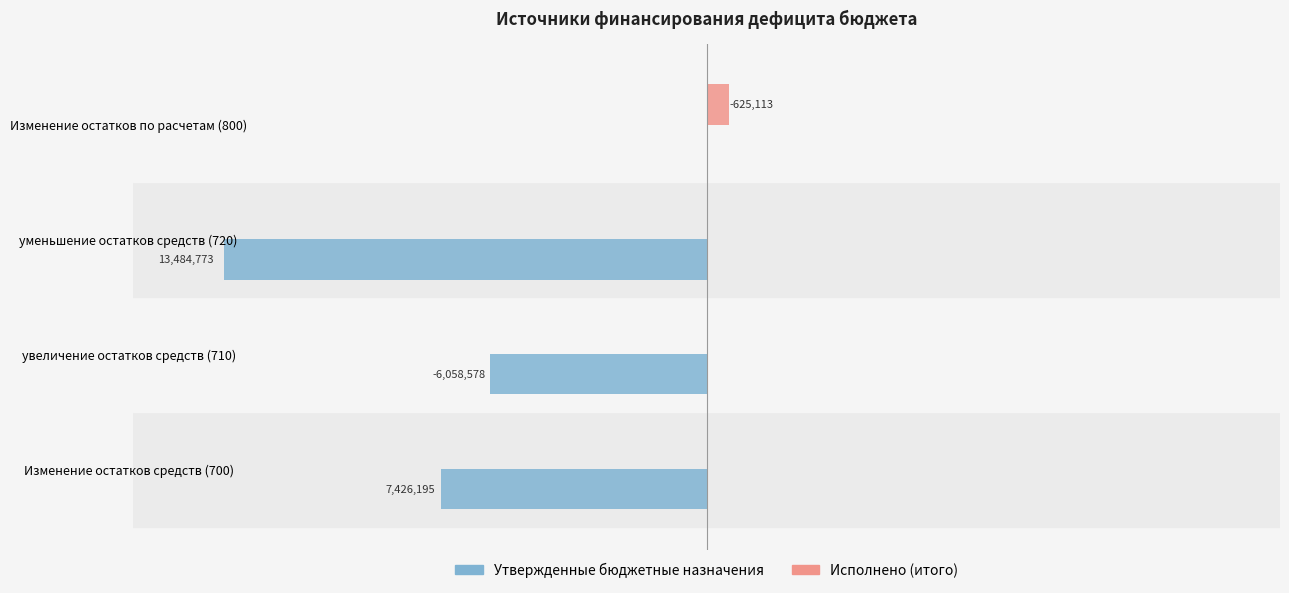

Reading left to right, extract all data points from this chart.

Утвержденные бюджетные назначения: -7426195.3	-6058578.0	-13484773.3	0.0
Исполнено (итого): 0.0	0.0	0.0	625112.9